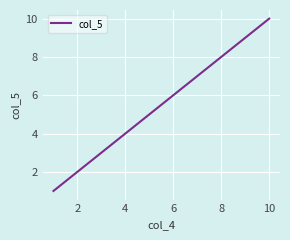

What is the maximum value shown in the chart?

10